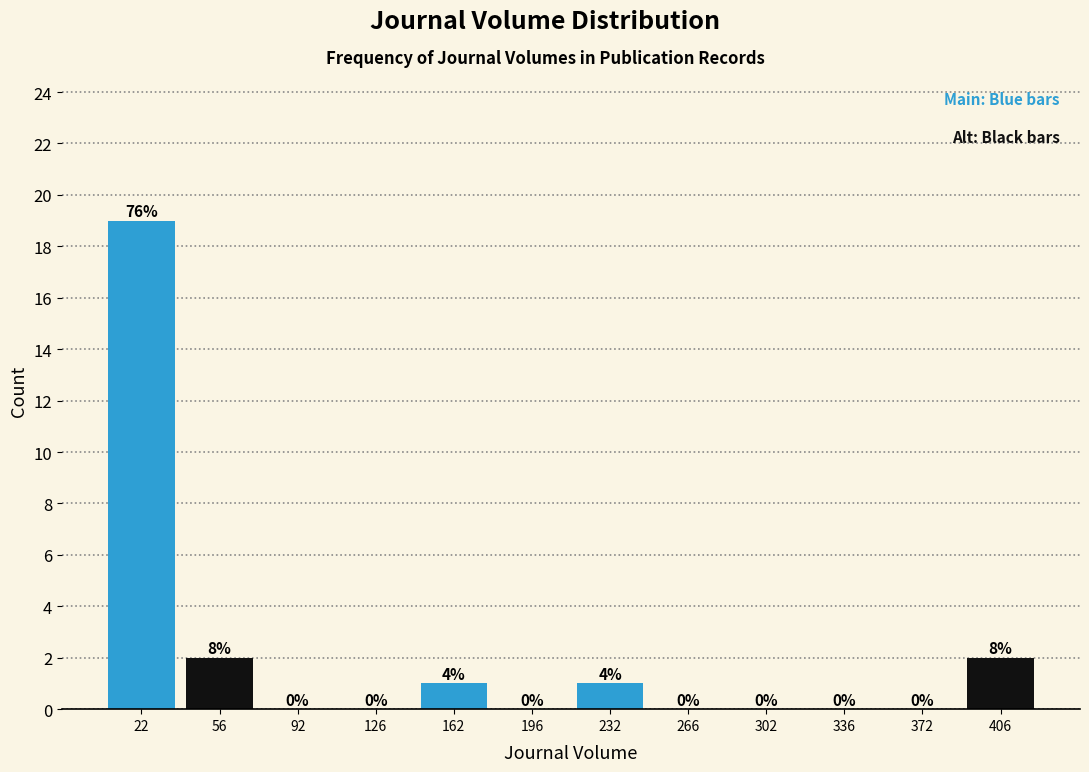

Which range on the x-axis has the tallest bar?

4 to 39